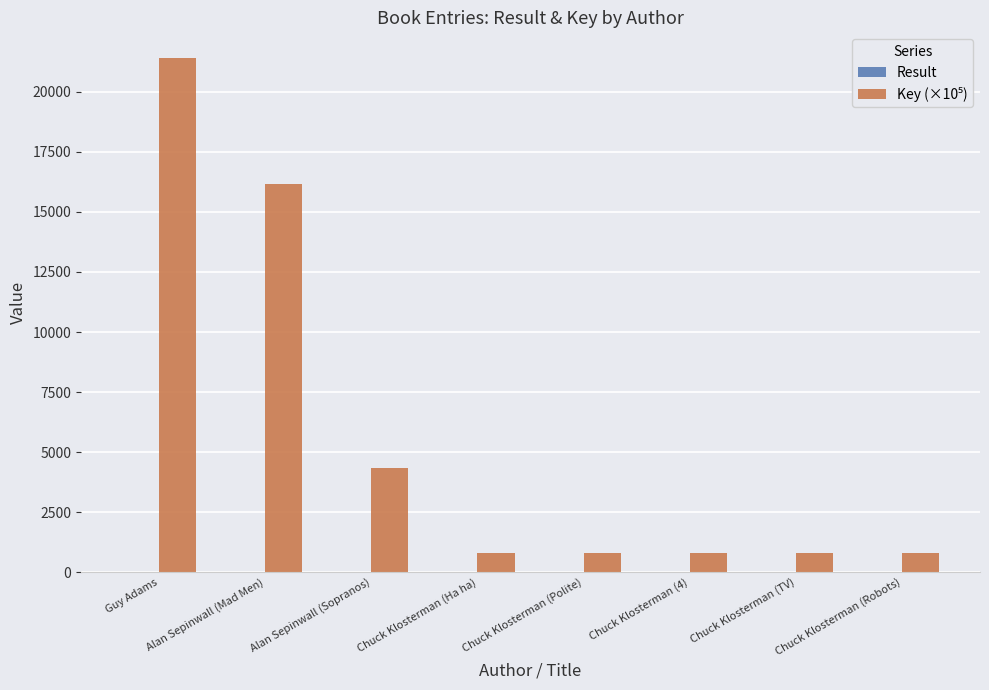

At which category is the sum across all series the highest?

Guy Adams